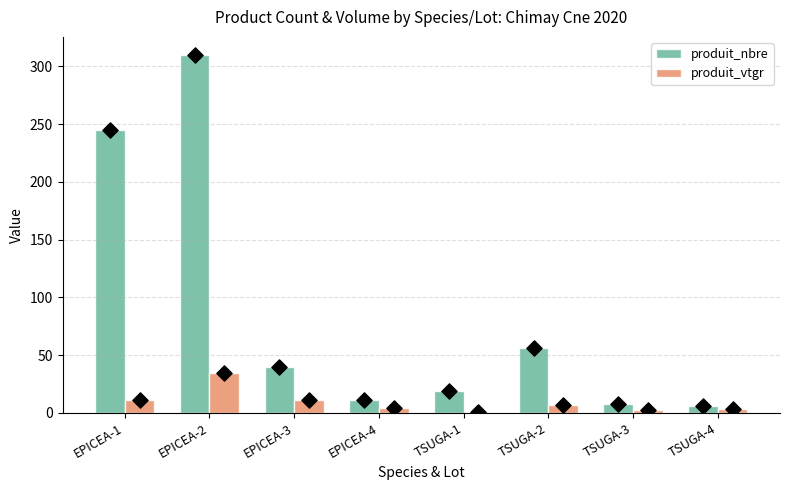

Which series reaches the maximum Y coordinate?

produit_nbre